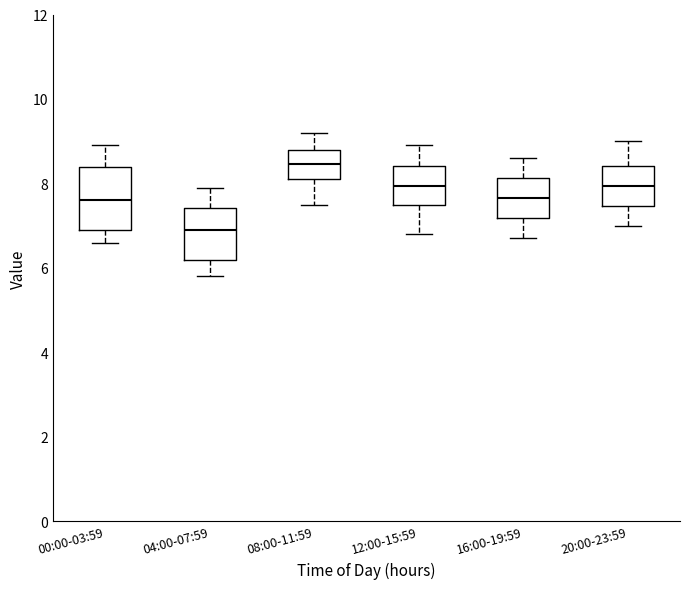

Where does the lower whisker of the box for 08:00-11:59 end on the y-axis? The values are not printed on the chart, so give them approximately, as read against the axis.

7.6